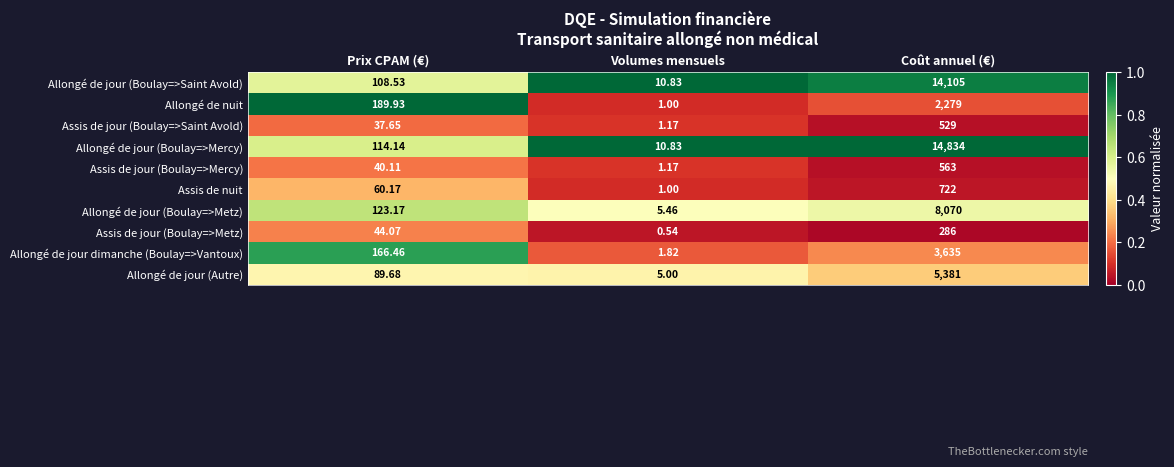

Where is Allongé de nuit nearest to the value 1140?

Prix CPAM (€)